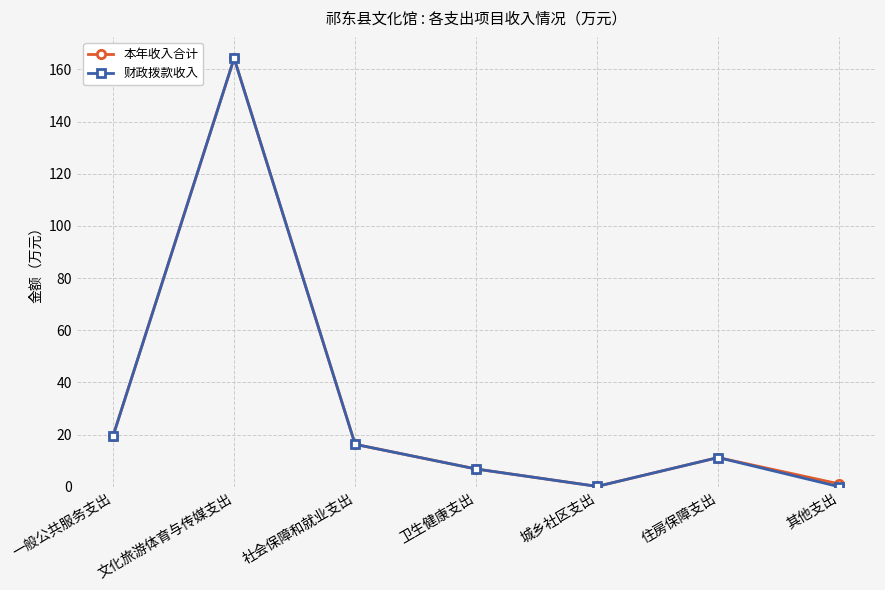

What is the label of the 1st point from the right?

其他支出